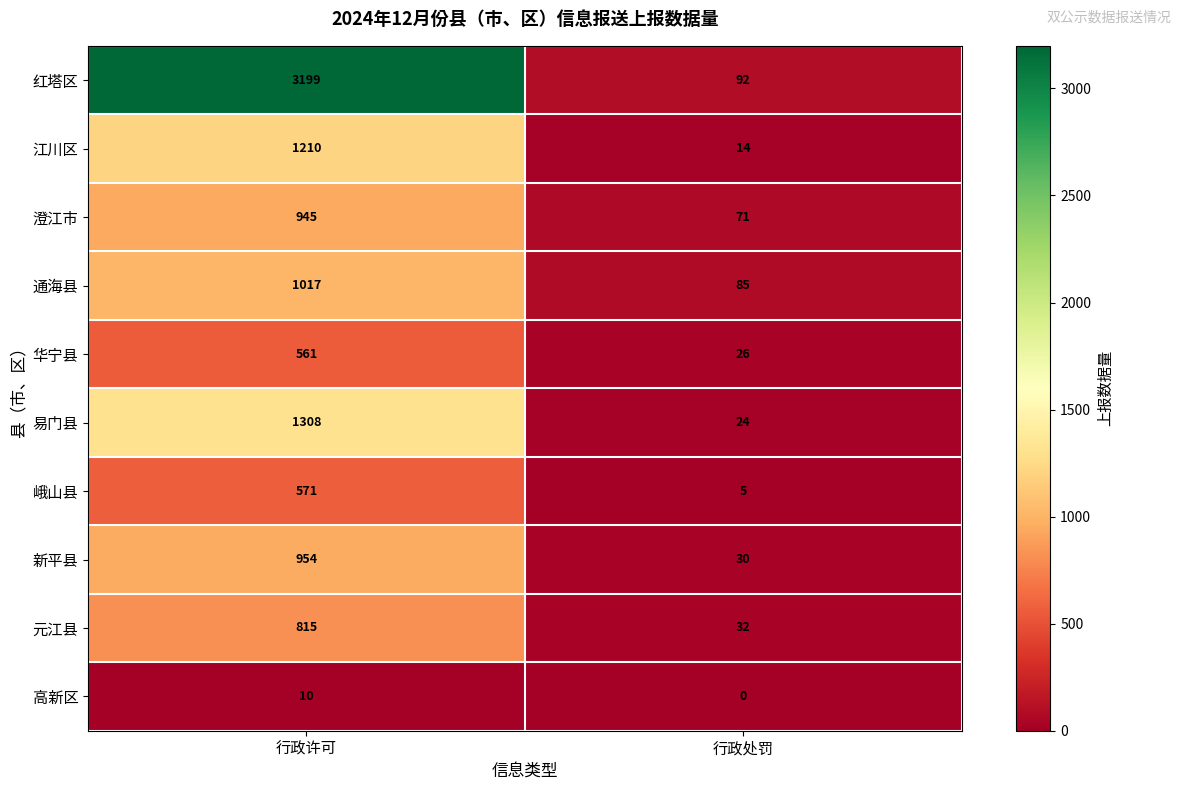

How many data points in 通海县 are less than 1017?

1